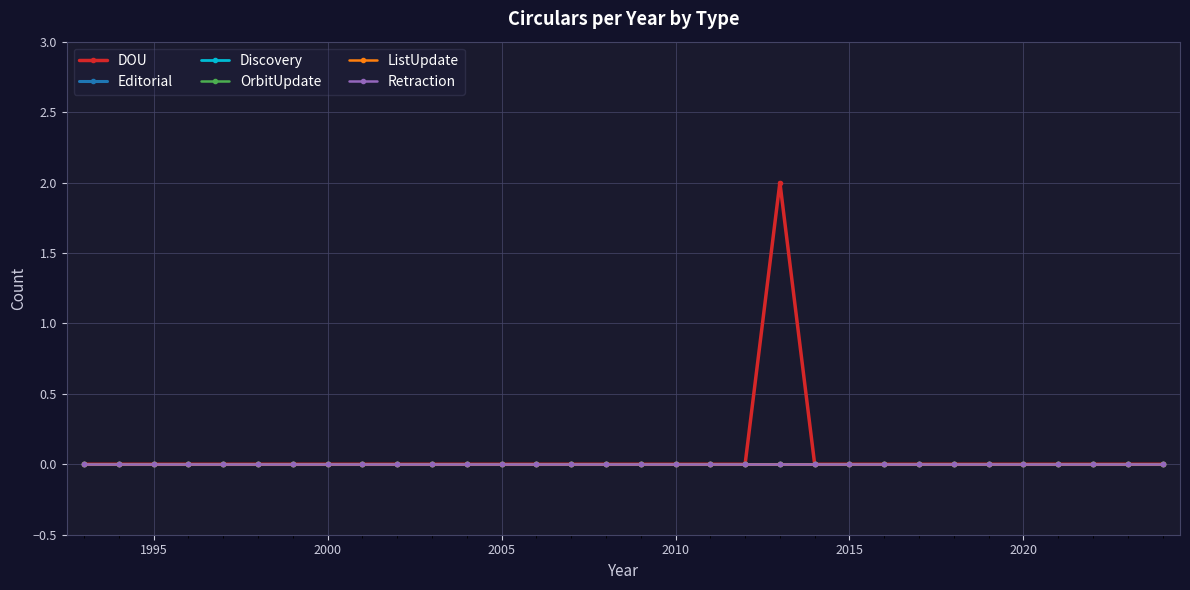

Is this an area chart (filled region under the line)?

No